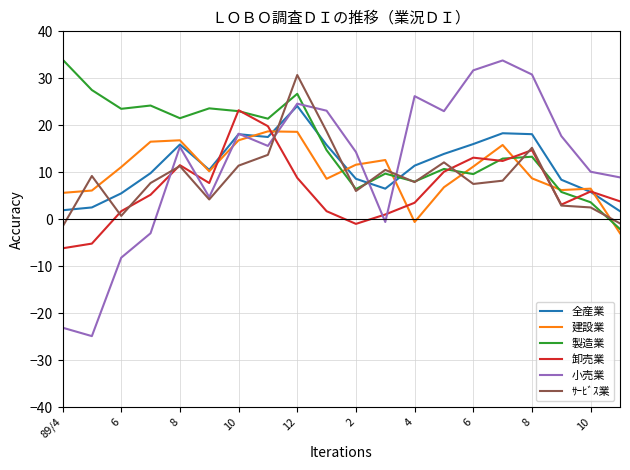

What is the maximum value shown in the chart?

34.0